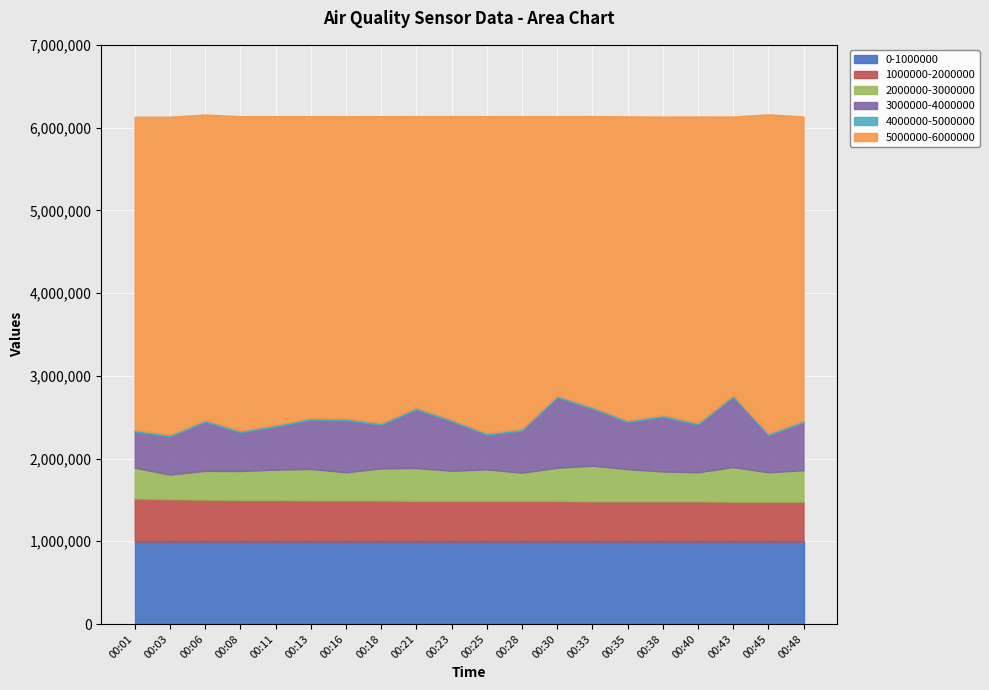

Which has a higher value, 00:08 or 00:13?

00:13